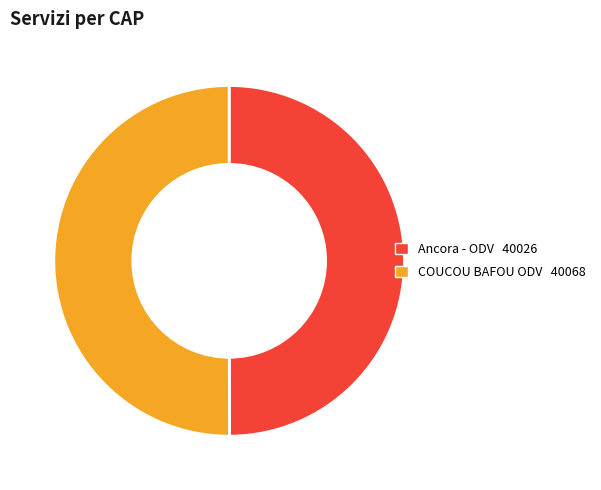

Do Ancora - ODV and COUCOU BAFOU ODV together represent more than half of the pie?

Yes